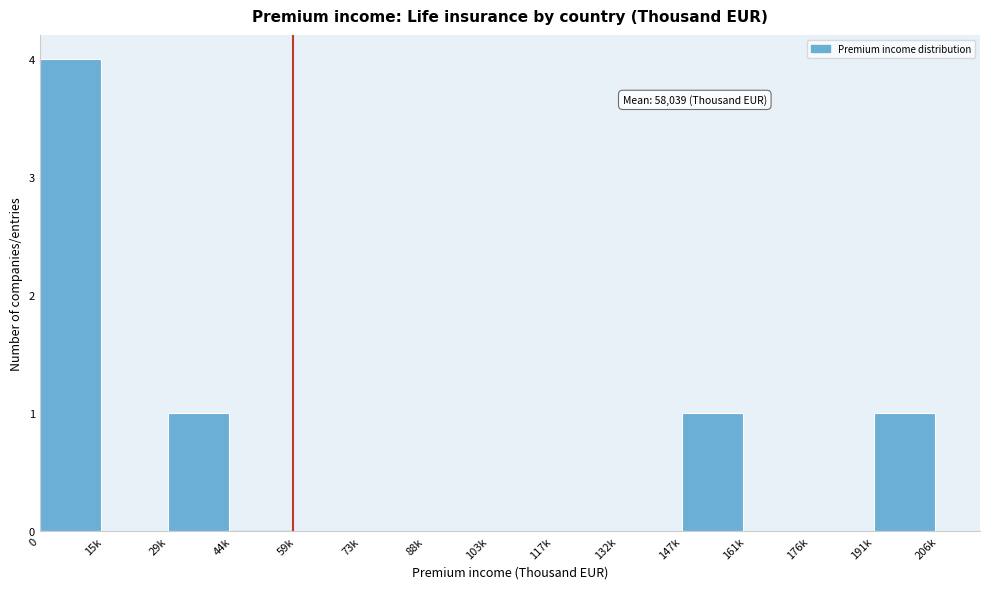

Reading right to left, transcribe all the data shown in this chart.

191k=1	176k=0	161k=0	147k=1	132k=0	117k=0	103k=0	88k=0	73k=0	59k=0	44k=0	29k=1	15k=0	0=4